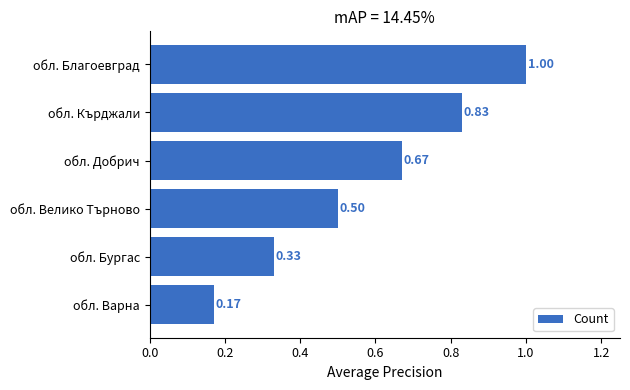

Rank the categories by value from highest to lowest.

обл. Благоевград, обл. Кърджали, обл. Добрич, обл. Велико Търново, обл. Бургас, обл. Варна